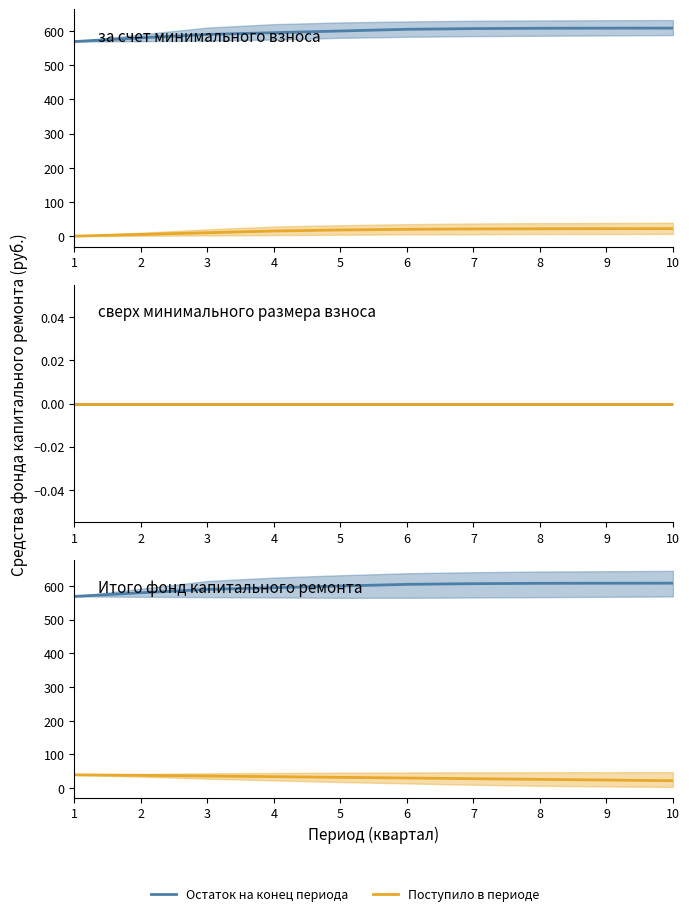

What is the sum of the Остаток на конец периода values at 7 and 9?

1215.3